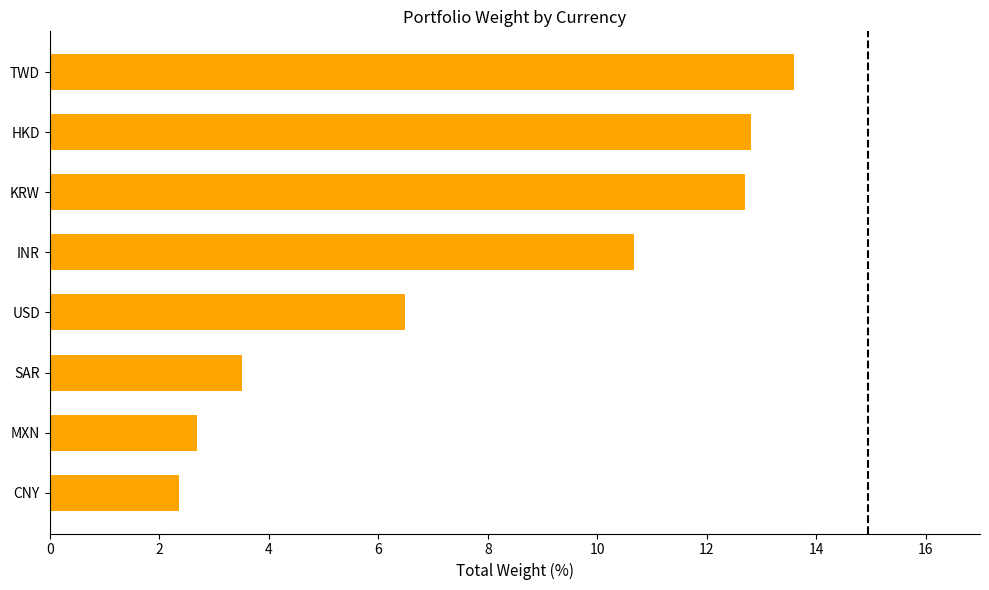

Approximately how many times larger is the value at MXN compared to INR?

0.3